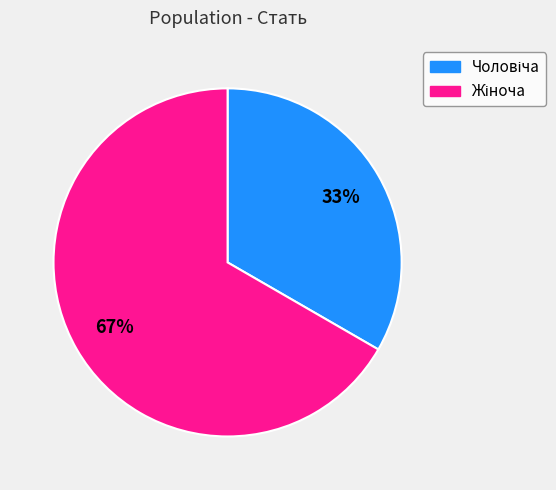

Is there any slice that represents more than half of the pie?

Yes